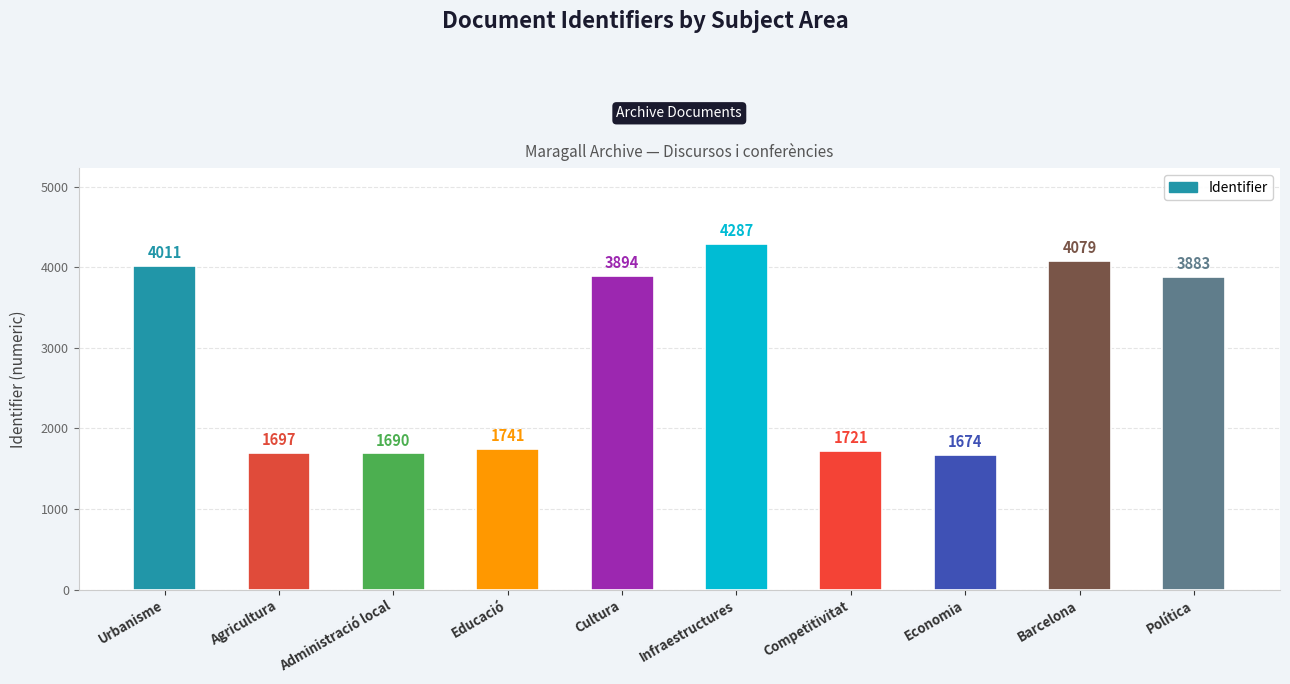

List the labels in order of value, smallest first.

Economia, Administració local, Agricultura, Competitivitat, Educació, Política, Cultura, Urbanisme, Barcelona, Infraestructures